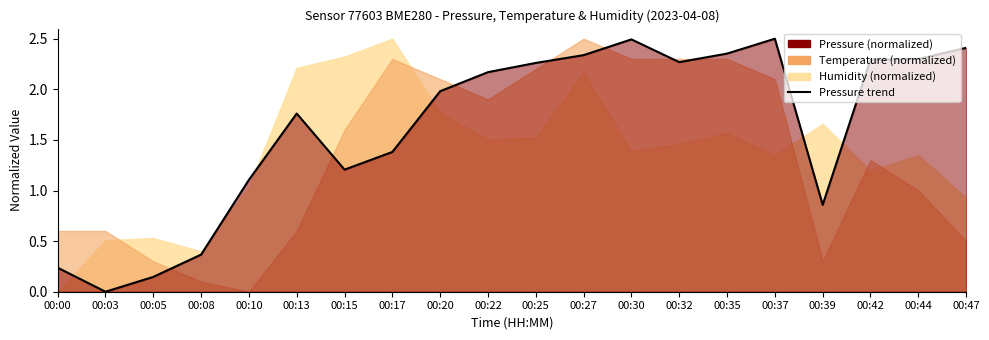

What is the sum of all values?

32.4